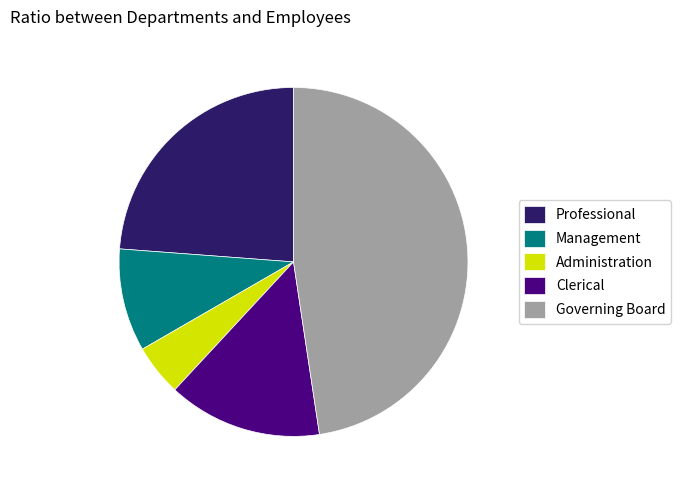

Approximately how many times larger is the value at Management compared to Clerical?

0.7